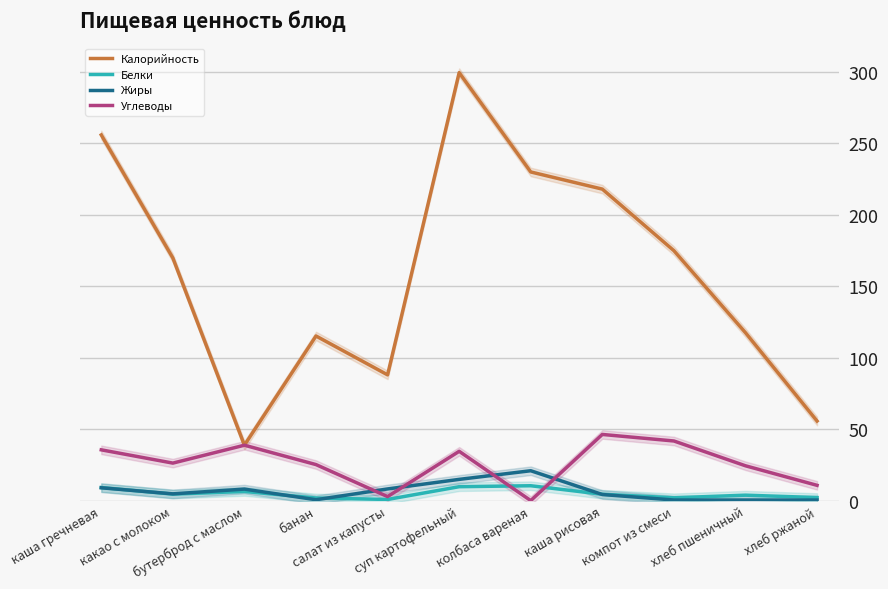

What is the highest value of the Углеводы series?

46.3